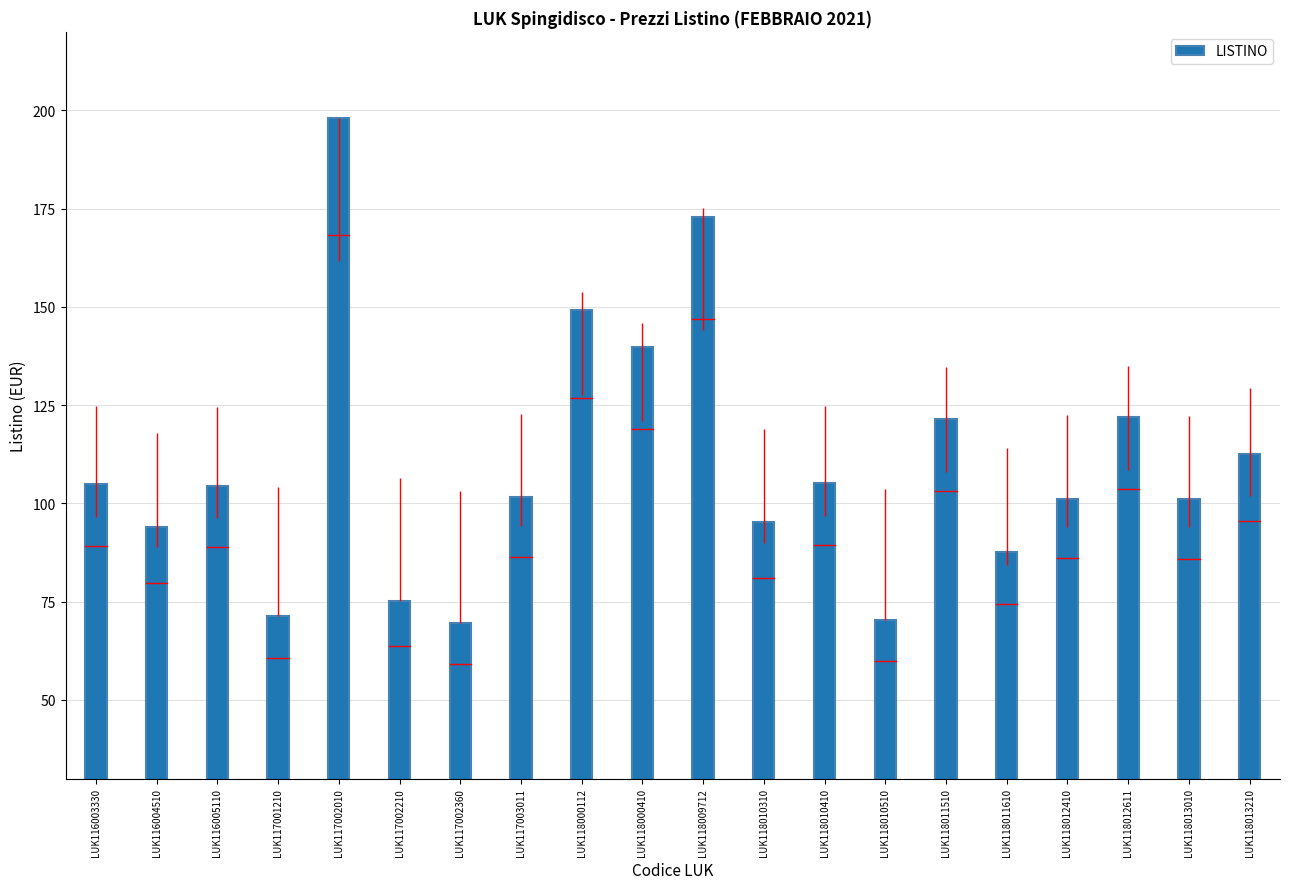

At which label is the value closest to 133?

LUK118000410